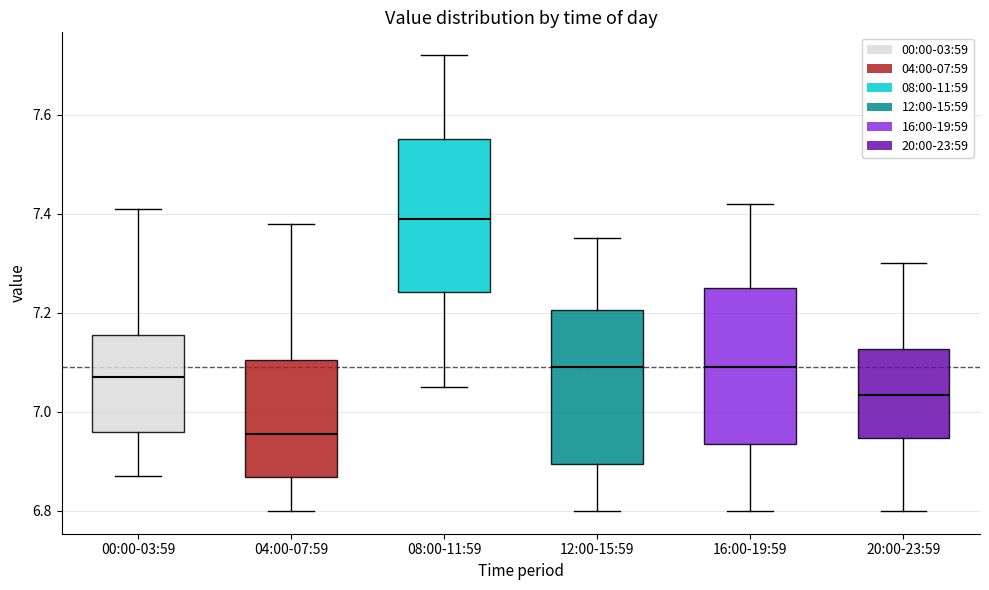

Reading left to right, read every box against the y-axis: the position of its median line, the range the box covers, and the ends of its whiskers. The values are not printed on the chart, so give them approximately, as read against the axis.

00:00-03:59: median 7.08, box 6.96 to 7.16, whiskers 6.88 to 7.42
04:00-07:59: median 6.96, box 6.86 to 7.10, whiskers 6.80 to 7.38
08:00-11:59: median 7.40, box 7.24 to 7.56, whiskers 7.06 to 7.72
12:00-15:59: median 7.10, box 6.90 to 7.20, whiskers 6.80 to 7.36
16:00-19:59: median 7.10, box 6.94 to 7.26, whiskers 6.80 to 7.42
20:00-23:59: median 7.04, box 6.94 to 7.12, whiskers 6.80 to 7.30